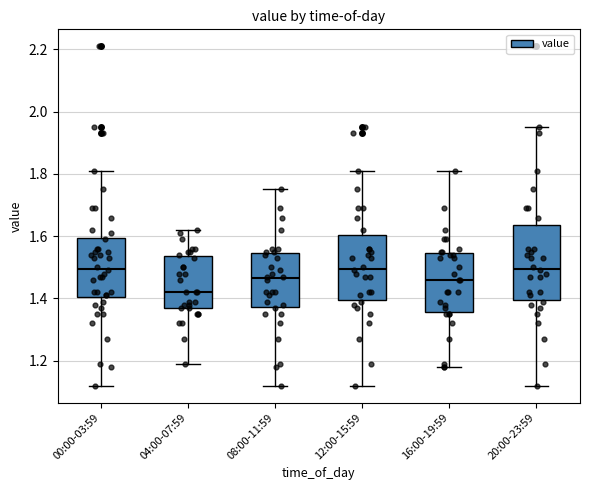

Reading left to right, transcribe this box plot: for each box, give where its median line is, the range the box spans, and where its two whiskers end, as read against the y-axis. The values are not printed on the chart, so give them approximately, as read against the axis.

00:00-03:59: median 1.50, box 1.40 to 1.60, whiskers 1.12 to 1.82
04:00-07:59: median 1.42, box 1.38 to 1.54, whiskers 1.20 to 1.62
08:00-11:59: median 1.46, box 1.38 to 1.54, whiskers 1.12 to 1.76
12:00-15:59: median 1.50, box 1.40 to 1.60, whiskers 1.12 to 1.82
16:00-19:59: median 1.46, box 1.36 to 1.54, whiskers 1.18 to 1.82
20:00-23:59: median 1.50, box 1.40 to 1.64, whiskers 1.12 to 1.96